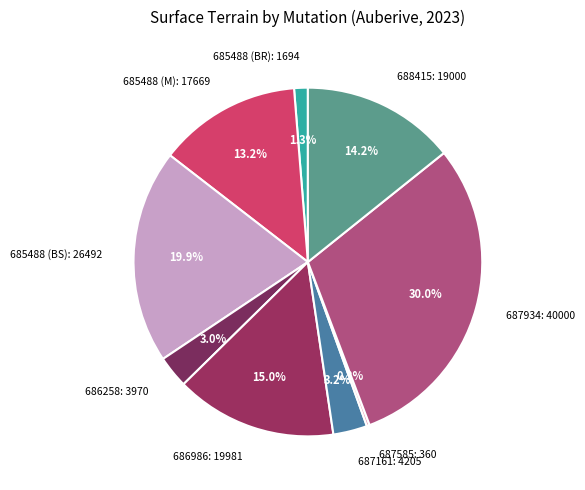

Which category has the biggest portion of the pie?

687934: 40000